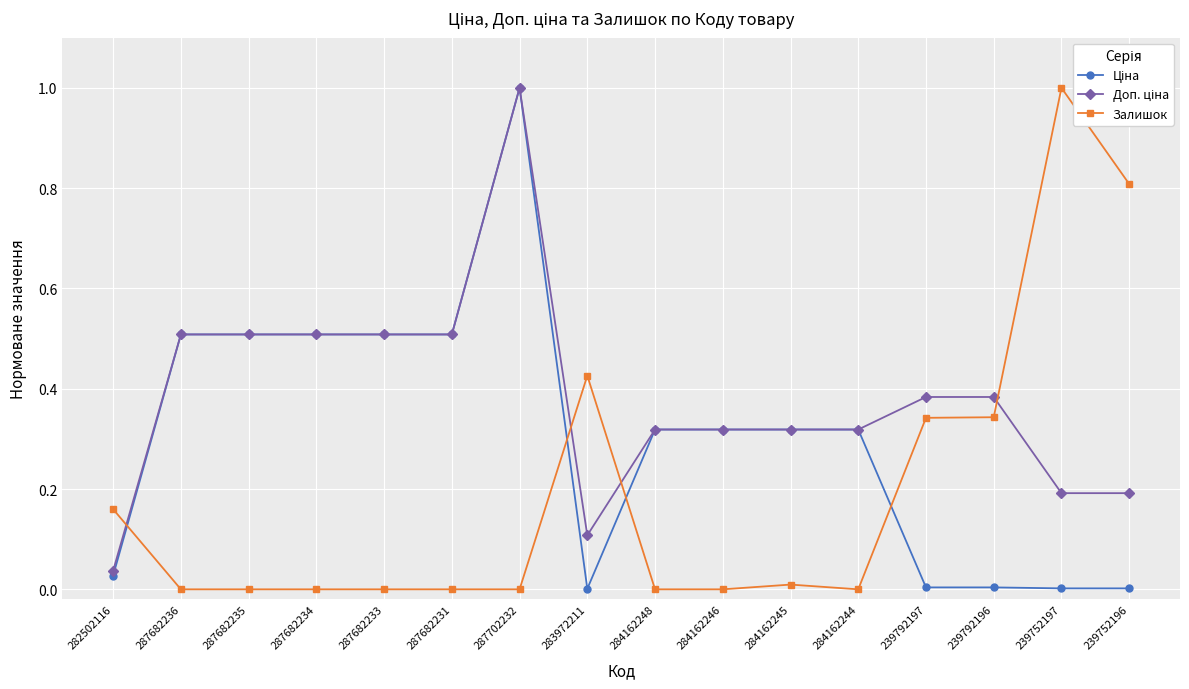

What is the label of the 4th point from the left?

287682234